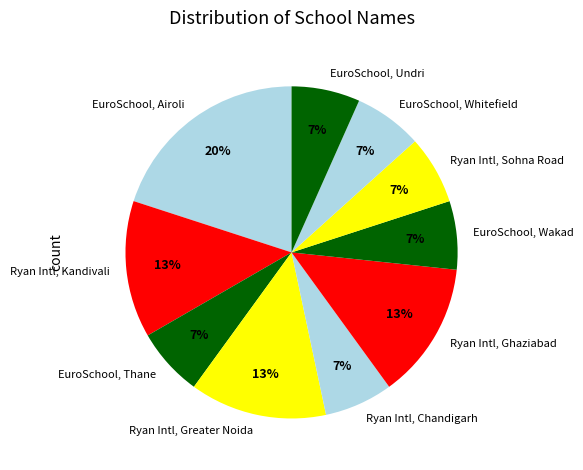

What is the largest slice in the pie chart?

EuroSchool, Airoli